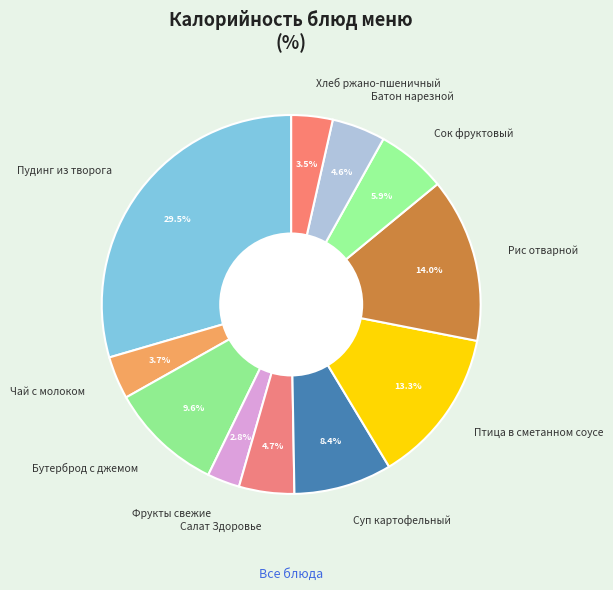

What is the smallest slice in the pie chart?

Фрукты свежие